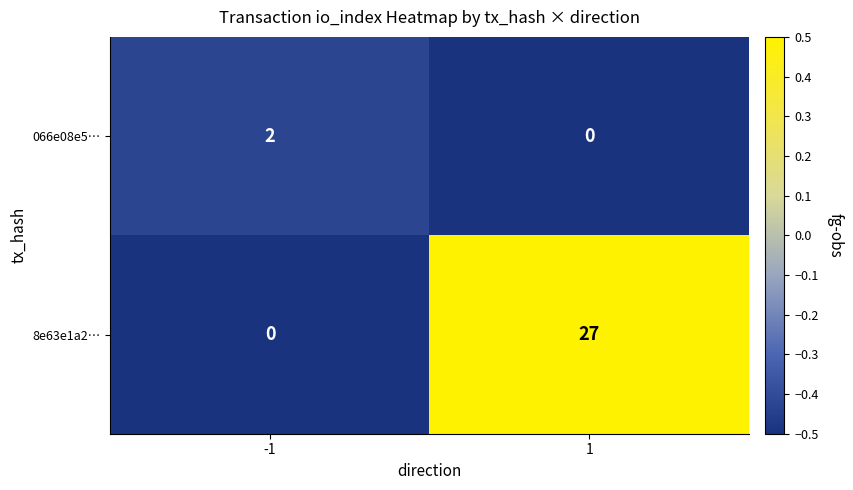

How many data points in 066e08e5… are less than 2?

1